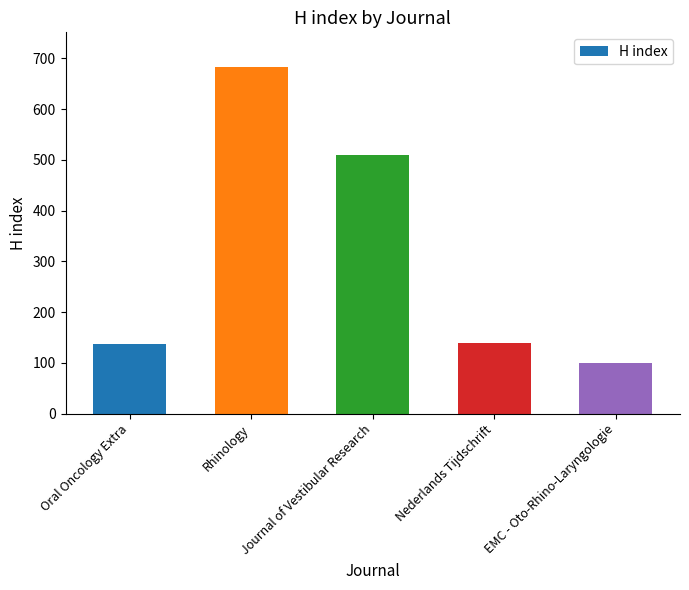

What is the ratio of the value at Oral Oncology Extra to the value at Rhinology?

0.2